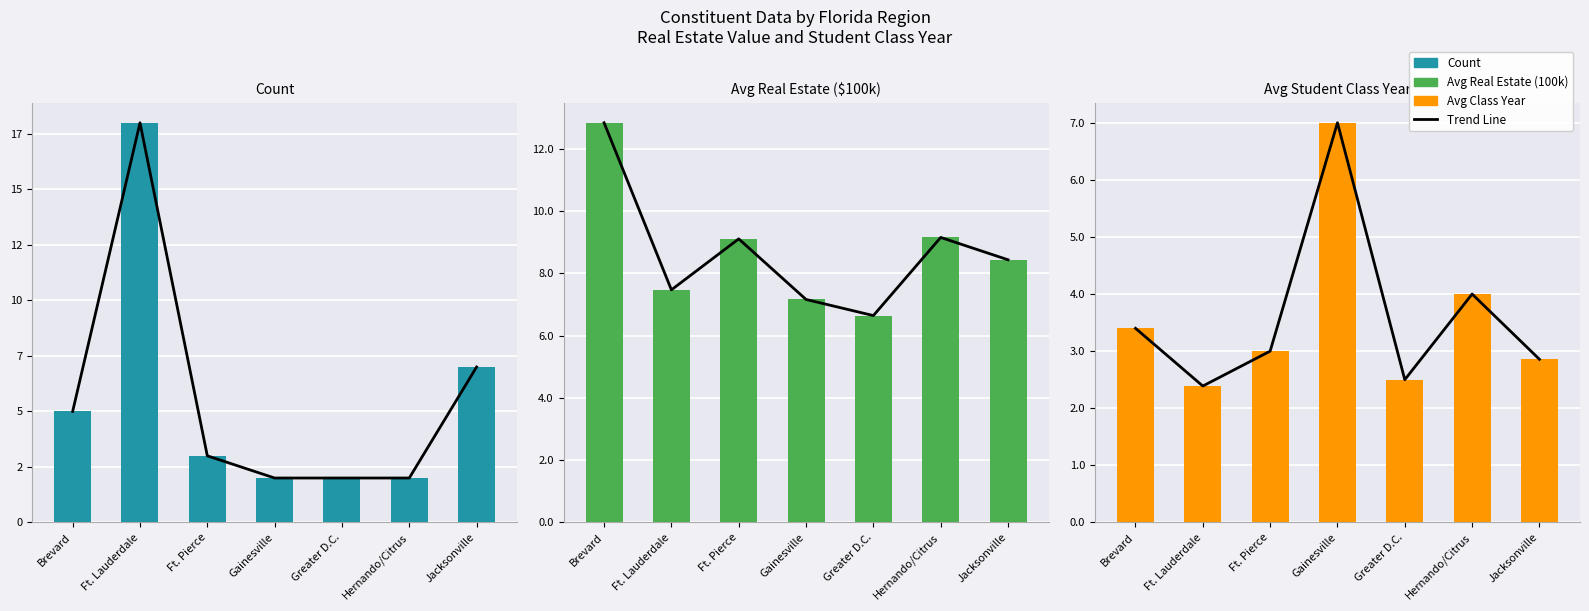

What are all the series names shown in the legend?

Trend Line, Count, Avg Real Estate (100k), Avg Class Year